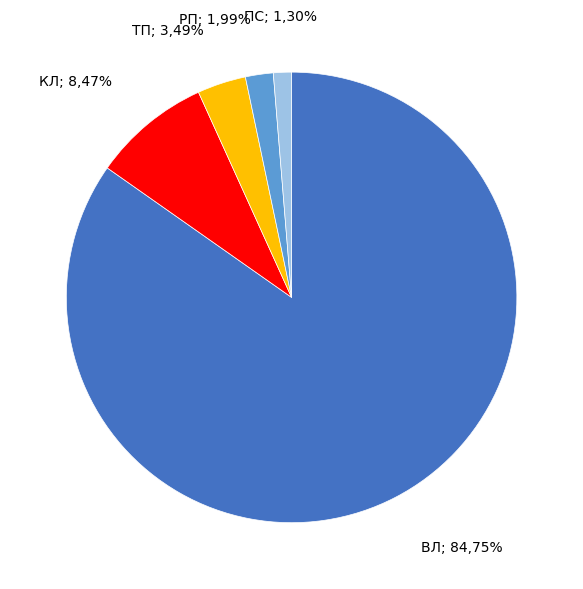

Does ВЛ represent more than half of the total?

Yes